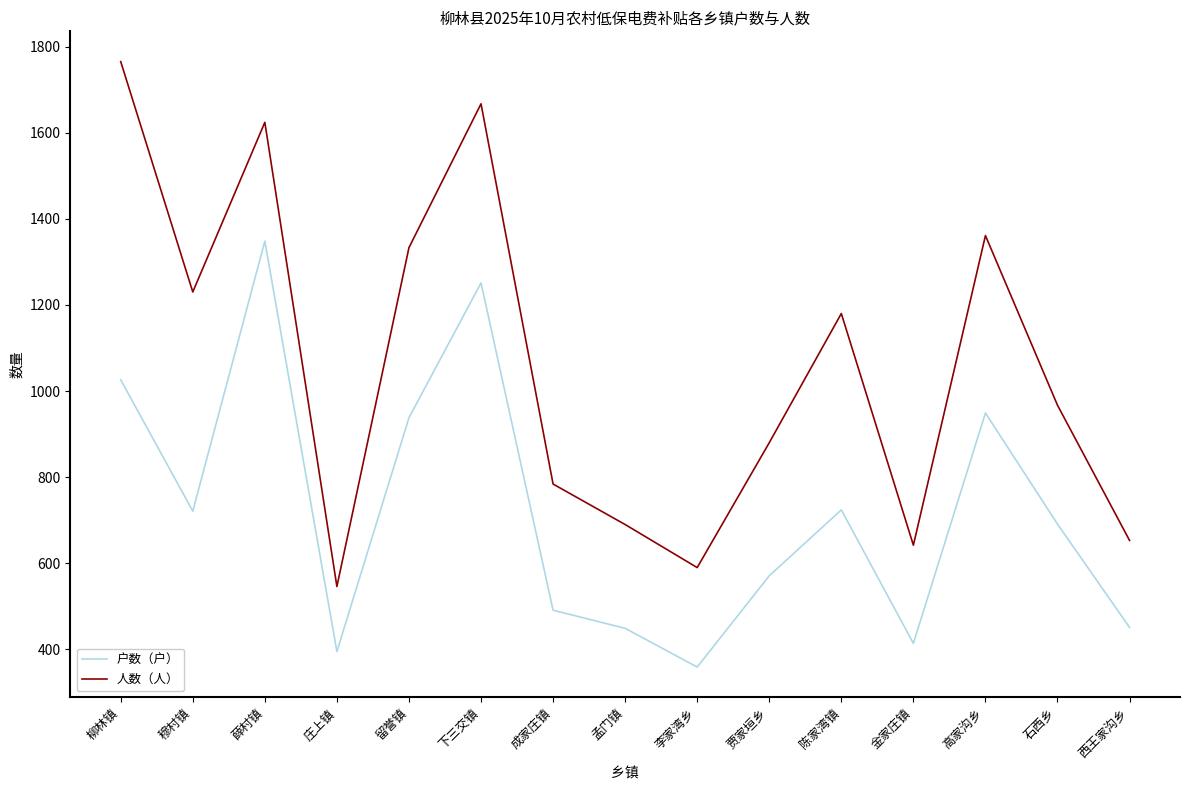

Is this an area chart (filled region under the line)?

No